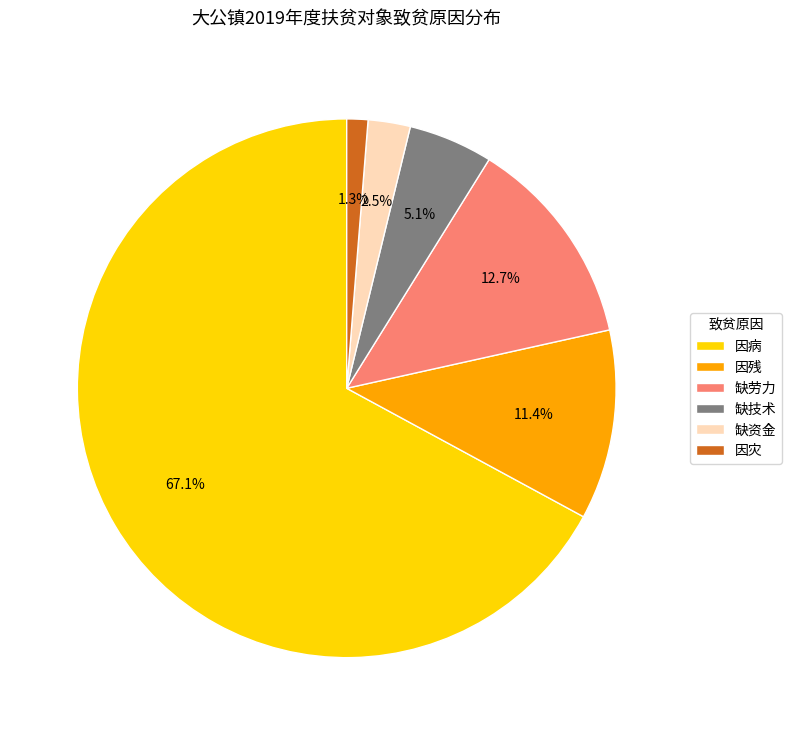

Which has a higher value, 缺劳力 or 因病?

因病